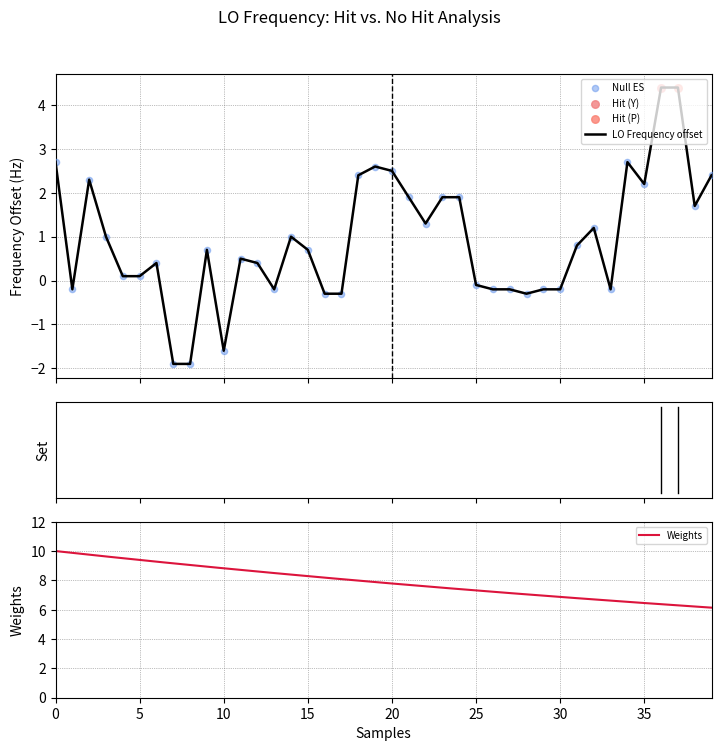

What is the minimum value for LO Frequency offset?

-1.9